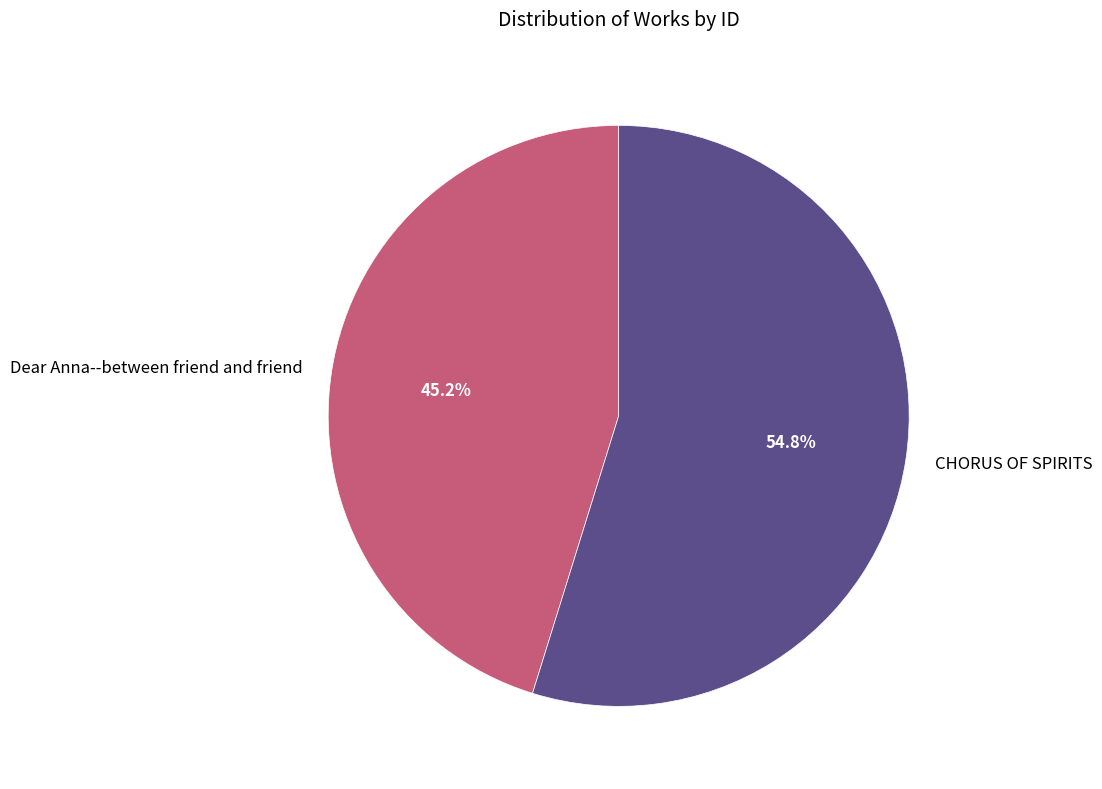

To the nearest percent, what percentage of the pie is CHORUS OF SPIRITS?

55%